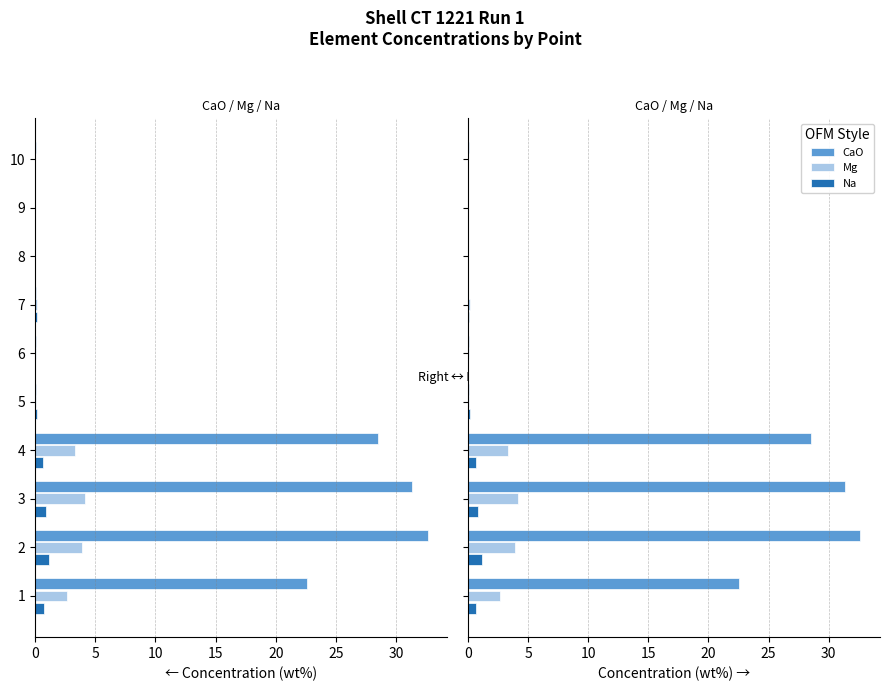

Is it true that Na equals -0.6 at 6?

False